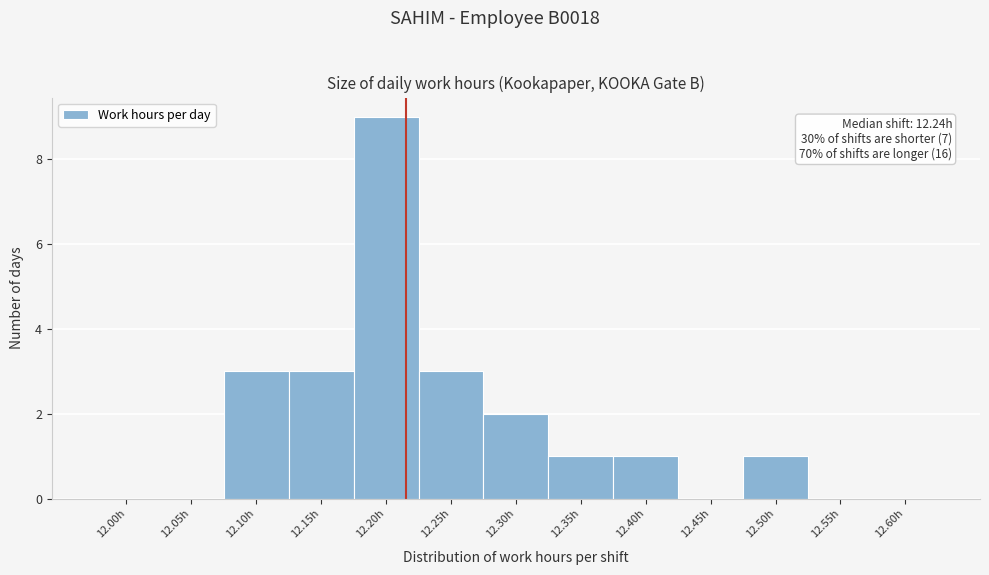

Reading left to right, what are all the values shown in this chart?

12.00h=0	12.05h=0	12.10h=3	12.15h=3	12.20h=9	12.25h=3	12.30h=2	12.35h=1	12.40h=1	12.45h=0	12.50h=1	12.55h=0	12.60h=0